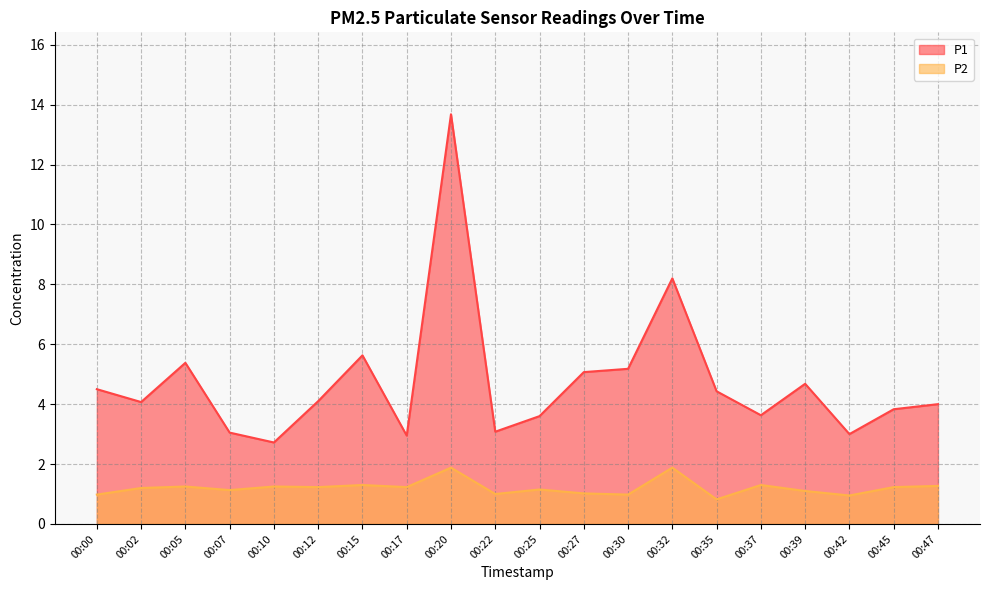

What is the value of the P2 point at the 6th from the left?

1.2